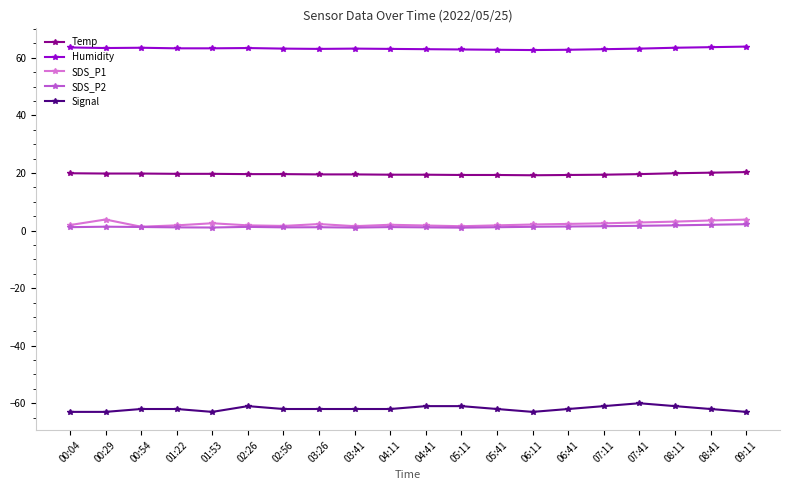

The Humidity series shows 62.8 at 05:41. True or false?

True